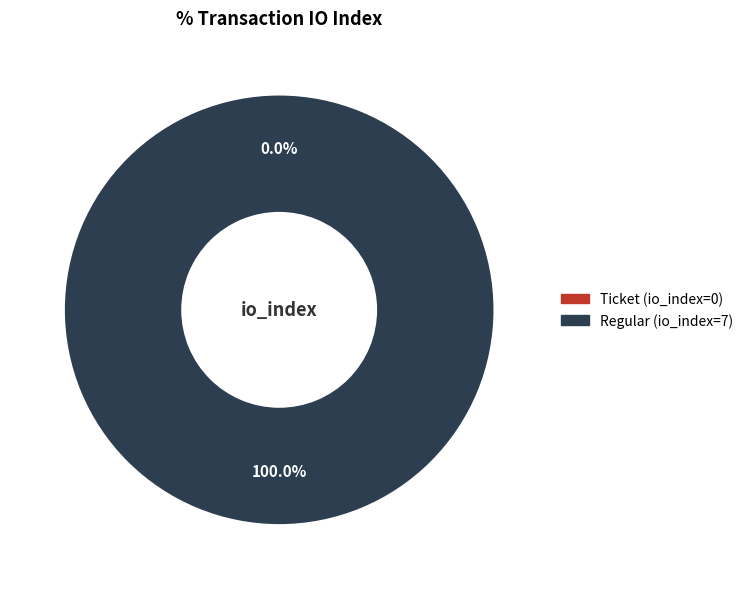

Count the number of slices in the pie.

2